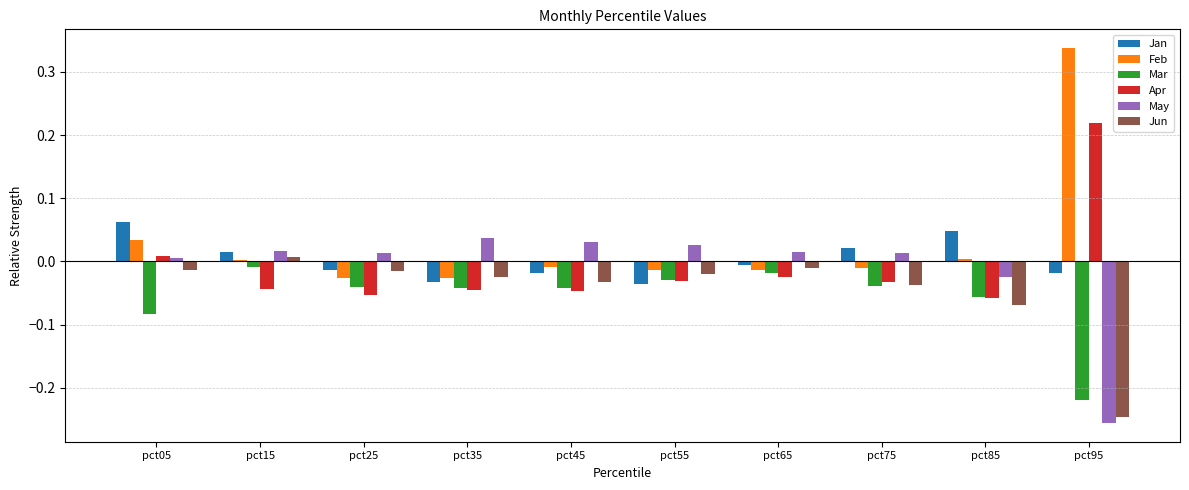

What is the difference between the maximum and minimum values in the Feb series?

0.4